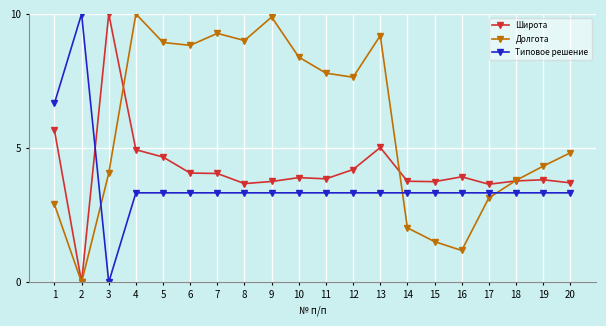

How many values in Долгота are above zero?

19